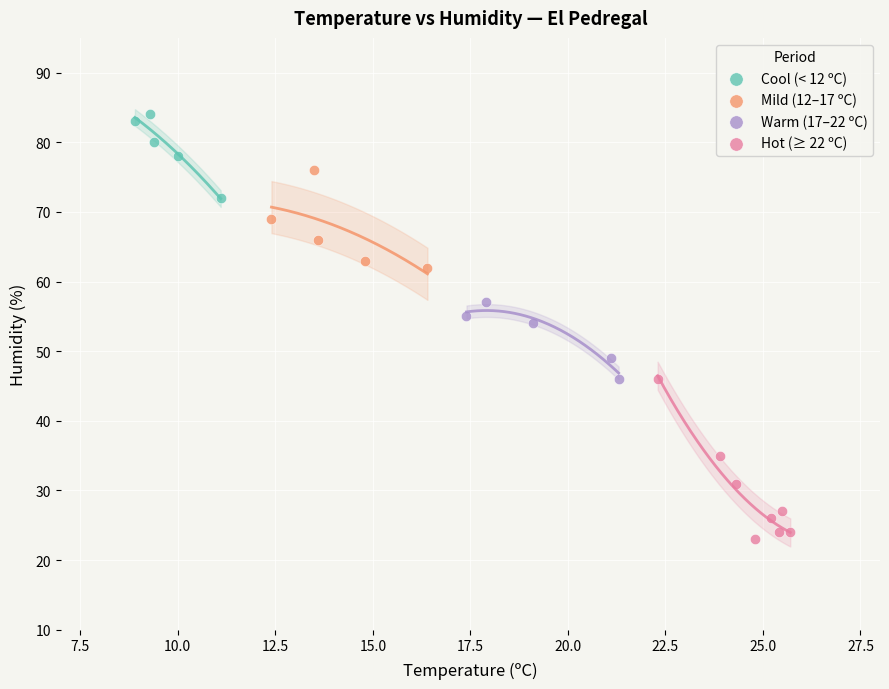

Which series contains the lowest Y value?

Hot (≥ 22 ºC)